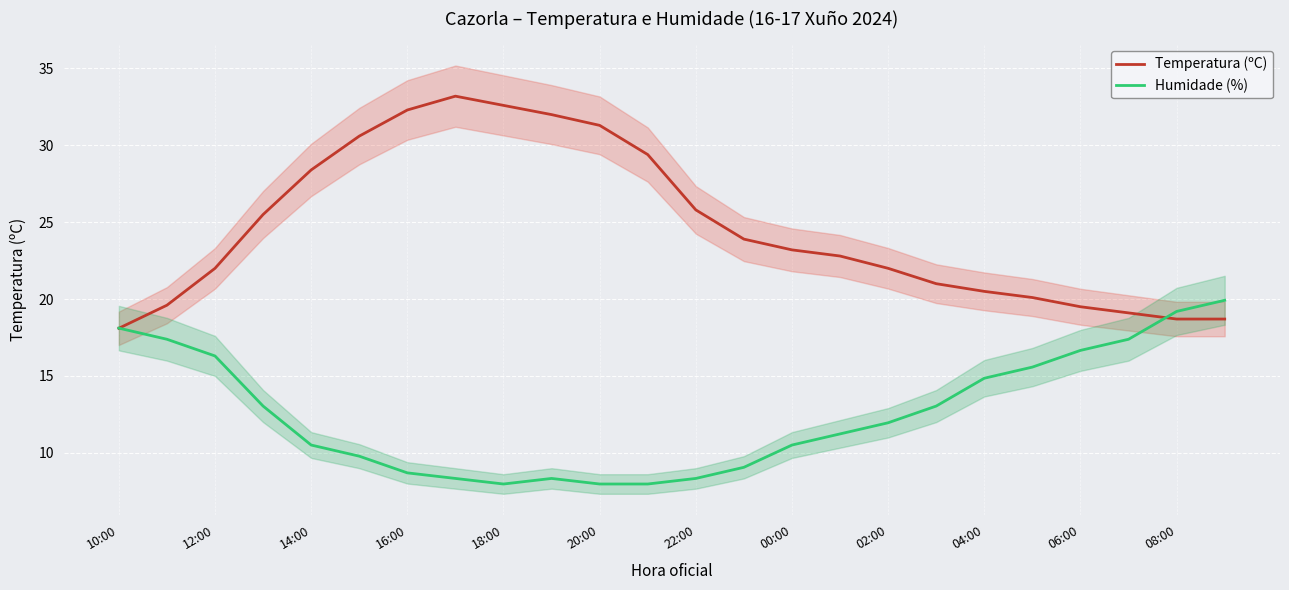

What is the value of the Temperatura (ºC) point at the 12th from the left?

29.4